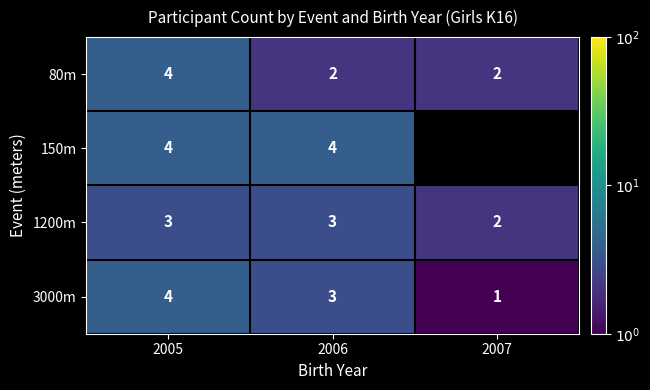

Between 2005 and 2006, which series saw the biggest shift?

80m